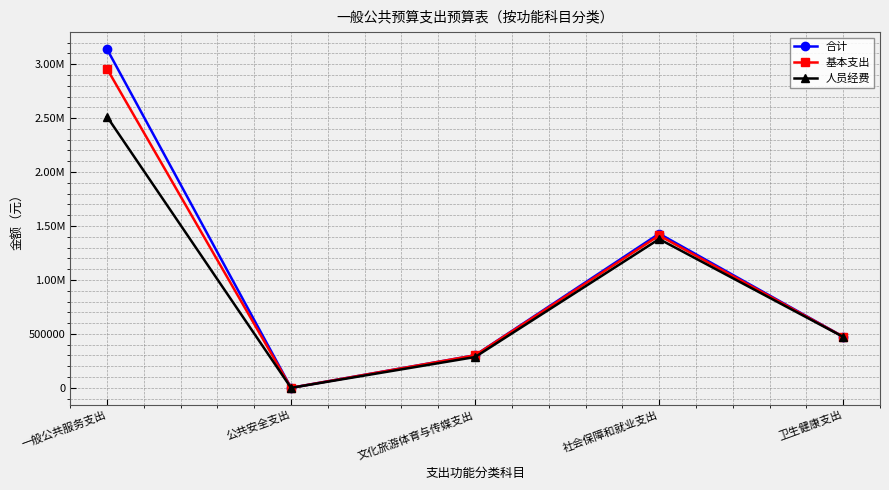

Does the chart have visible grid lines?

Yes